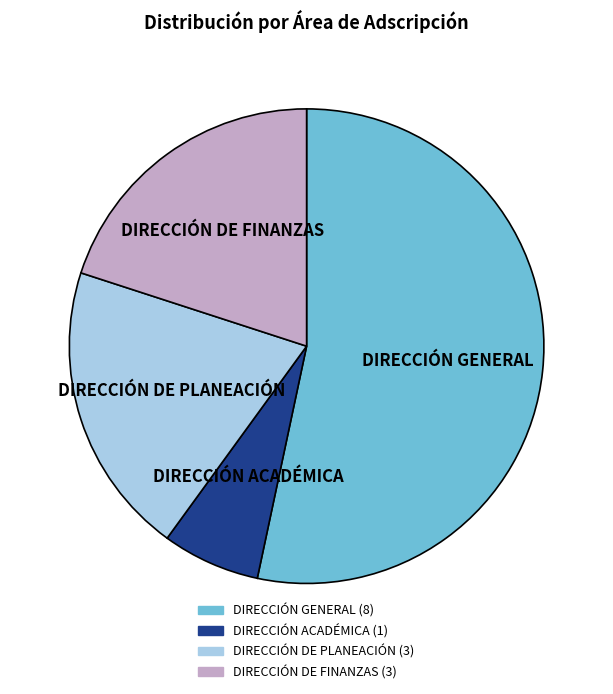

How many segments does this pie chart have?

4